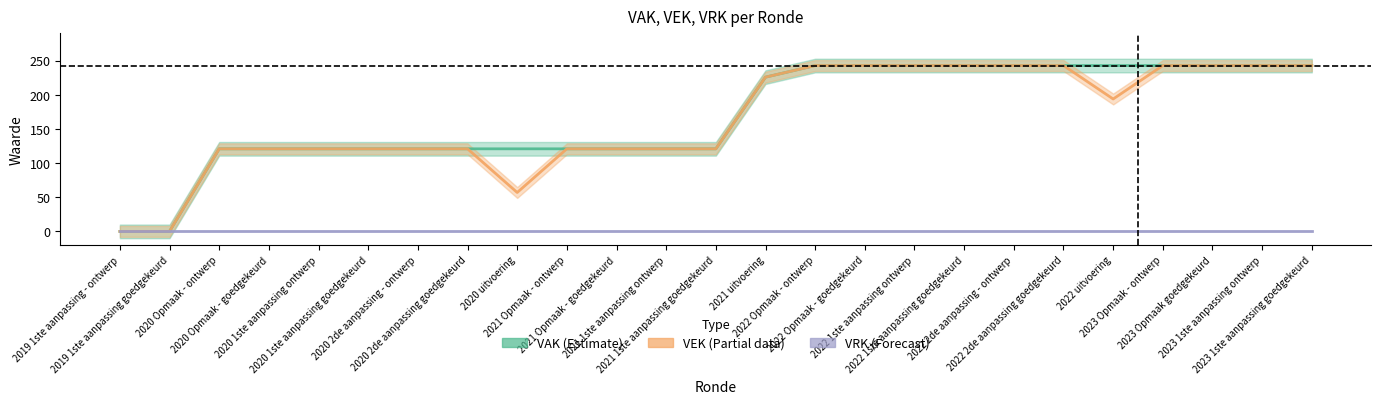

Is the value of VEK at 2022 Opmaak - ontwerp greater than the value of VRK at 2020 Opmaak - goedgekeurd?

Yes